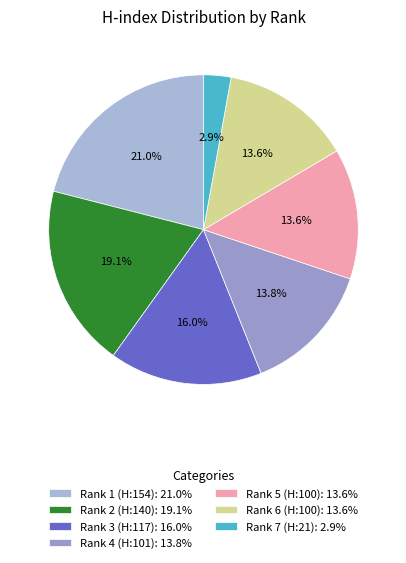

Is there a majority slice in this chart?

No